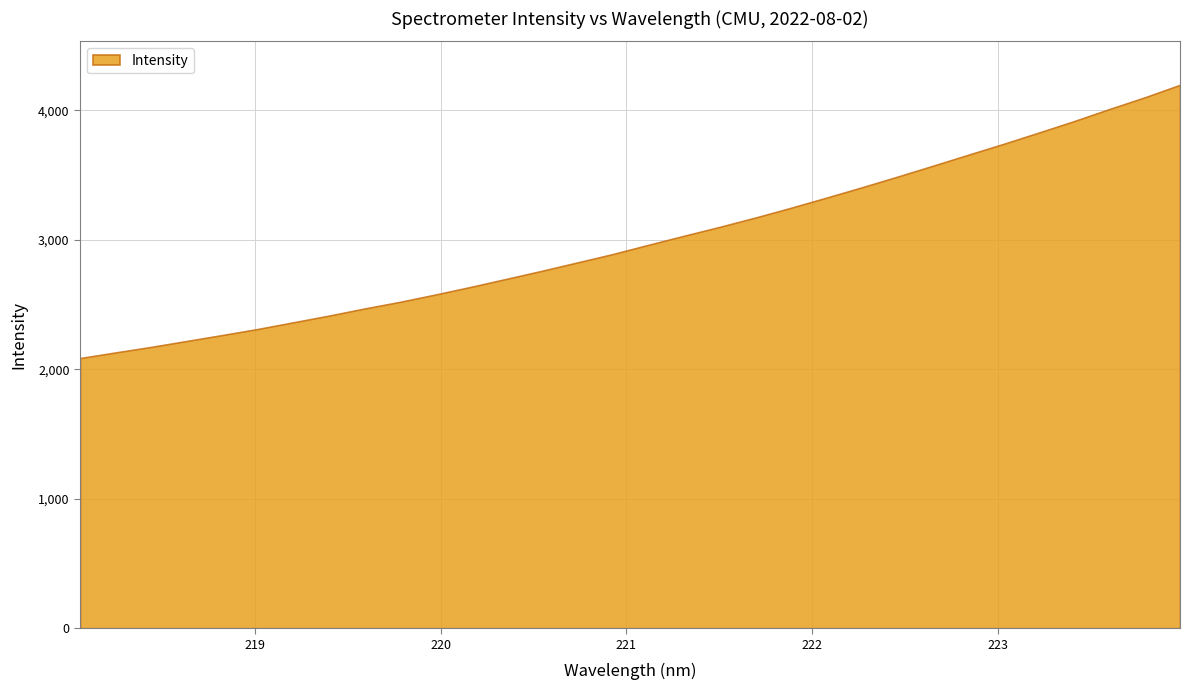

Reading right to left, list all the values displayed in this chart.

4197.1	4099.9	4009.4	3915.8	3826.8	3739.3	3654.7	3569.6	3485.4	3403.5	3323.6	3245.3	3170.2	3098.8	3030.4	2960.8	2889.7	2824.9	2760.3	2697.9	2636.2	2577.0	2520.5	2468.9	2414.1	2362.6	2311.2	2264.3	2218.6	2172.8	2130.2	2086.6